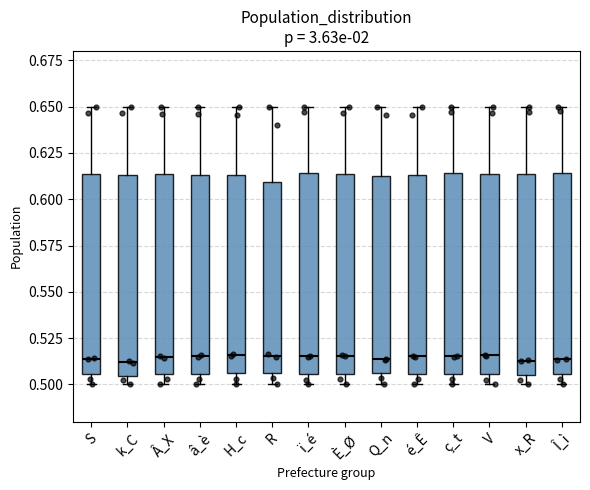

Reading left to right, read every box against the y-axis: the position of its median line, the range the box covers, and the ends of its whiskers. The values are not printed on the chart, so give them approximately, as read against the axis.

S: median 0.515, box 0.505 to 0.615, whiskers 0.500 to 0.650
k_C: median 0.510, box 0.505 to 0.615, whiskers 0.500 to 0.650
Â_X: median 0.515, box 0.505 to 0.615, whiskers 0.500 to 0.650
â_è: median 0.515, box 0.505 to 0.615, whiskers 0.500 to 0.650
H_c: median 0.515, box 0.505 to 0.615, whiskers 0.500 to 0.650
R: median 0.515, box 0.505 to 0.610, whiskers 0.500 to 0.650
ï_é: median 0.515, box 0.505 to 0.615, whiskers 0.500 to 0.650
È_Ø: median 0.515, box 0.505 to 0.615, whiskers 0.500 to 0.650
Q_n: median 0.515, box 0.505 to 0.615, whiskers 0.500 to 0.650
é_Ê: median 0.515, box 0.505 to 0.615, whiskers 0.500 to 0.650
ç_t: median 0.515, box 0.505 to 0.615, whiskers 0.500 to 0.650
V: median 0.515, box 0.505 to 0.615, whiskers 0.500 to 0.650
x_R: median 0.515, box 0.505 to 0.615, whiskers 0.500 to 0.650
Î_ì: median 0.515, box 0.505 to 0.615, whiskers 0.500 to 0.650